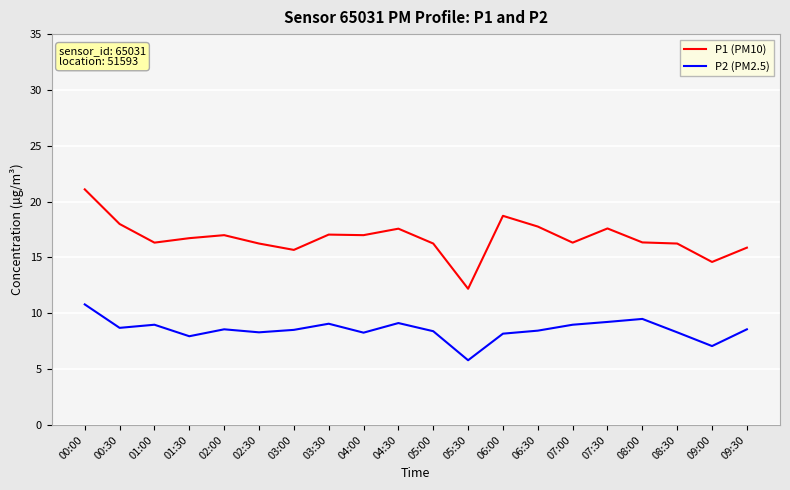

In P2 (PM2.5), how many points are higher than both neighbors (excluding endpoints)?

5